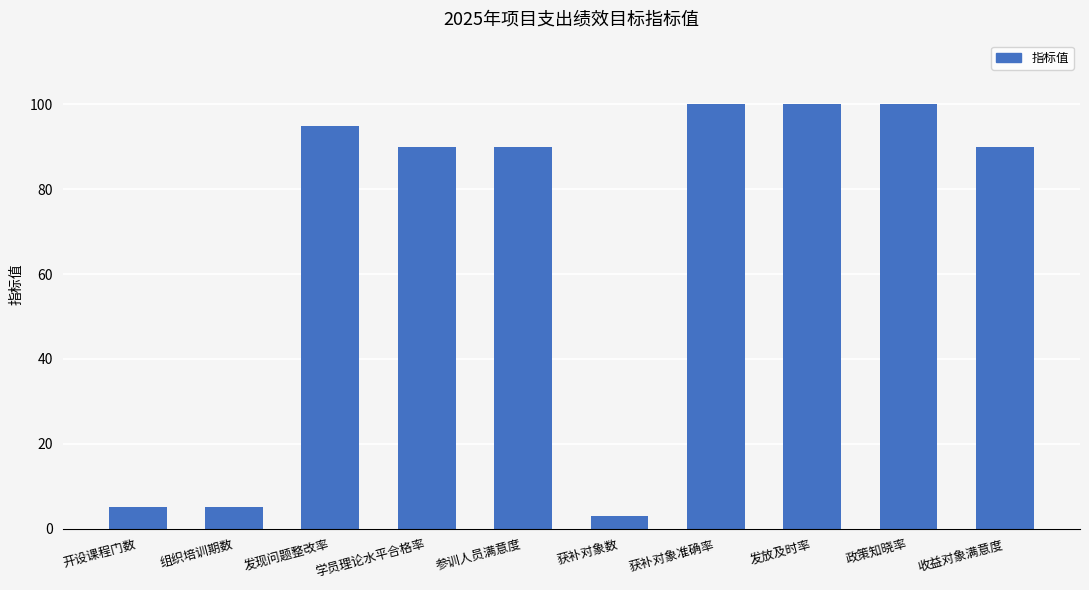

Between 发现问题整改率 and 组织培训期数, which is larger?

发现问题整改率